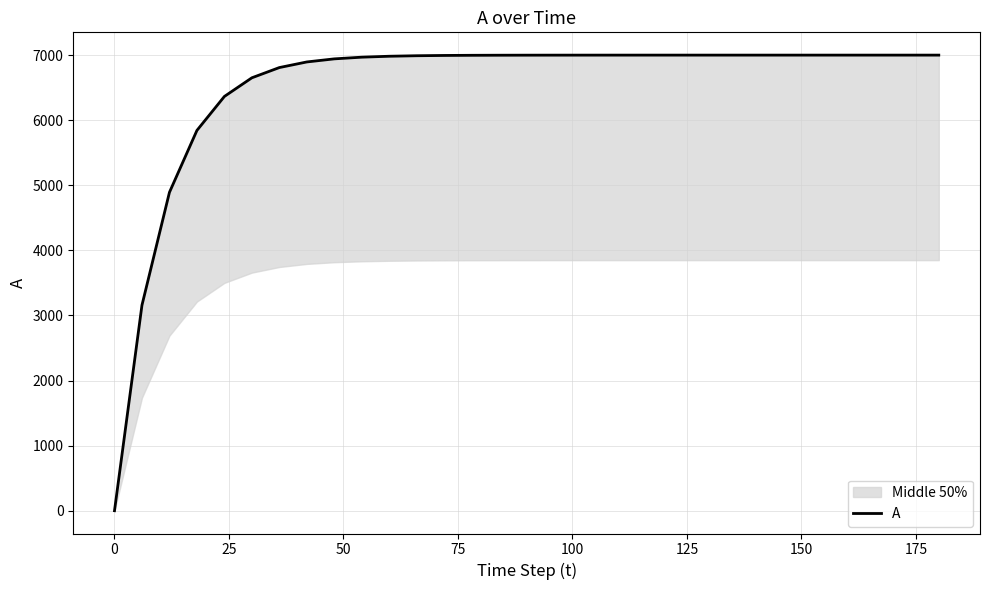

How many series are shown in this chart?

1